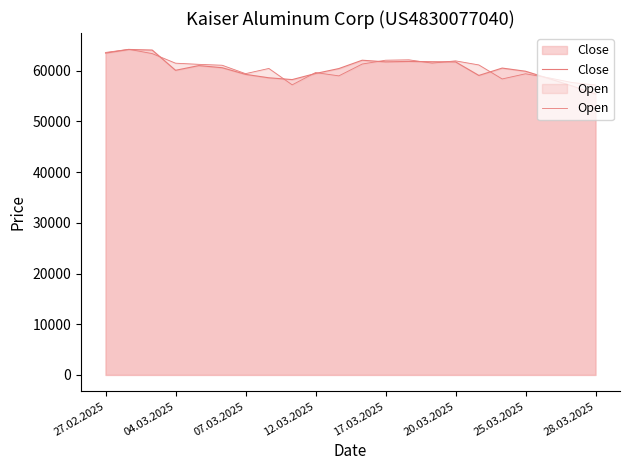

How many intersections are there between Open and Close?

10